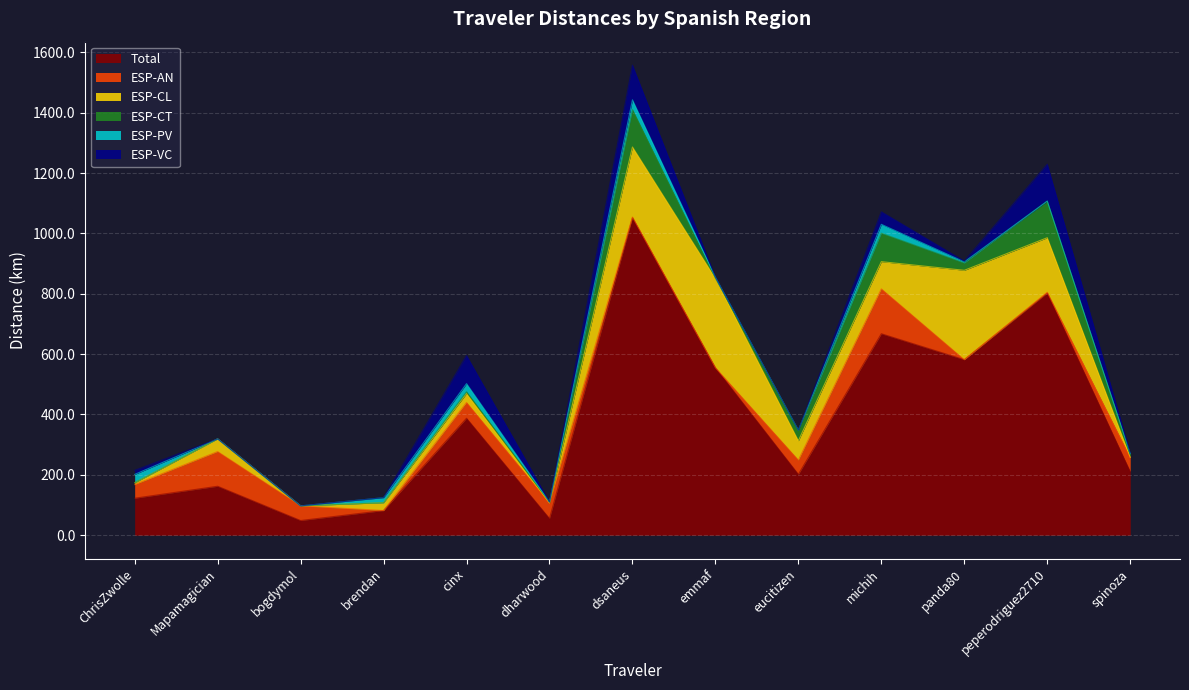

Rank the series at spinoza from highest to lowest value.

Total, ESP-AN, ESP-CT, ESP-VC, ESP-PV, ESP-CL